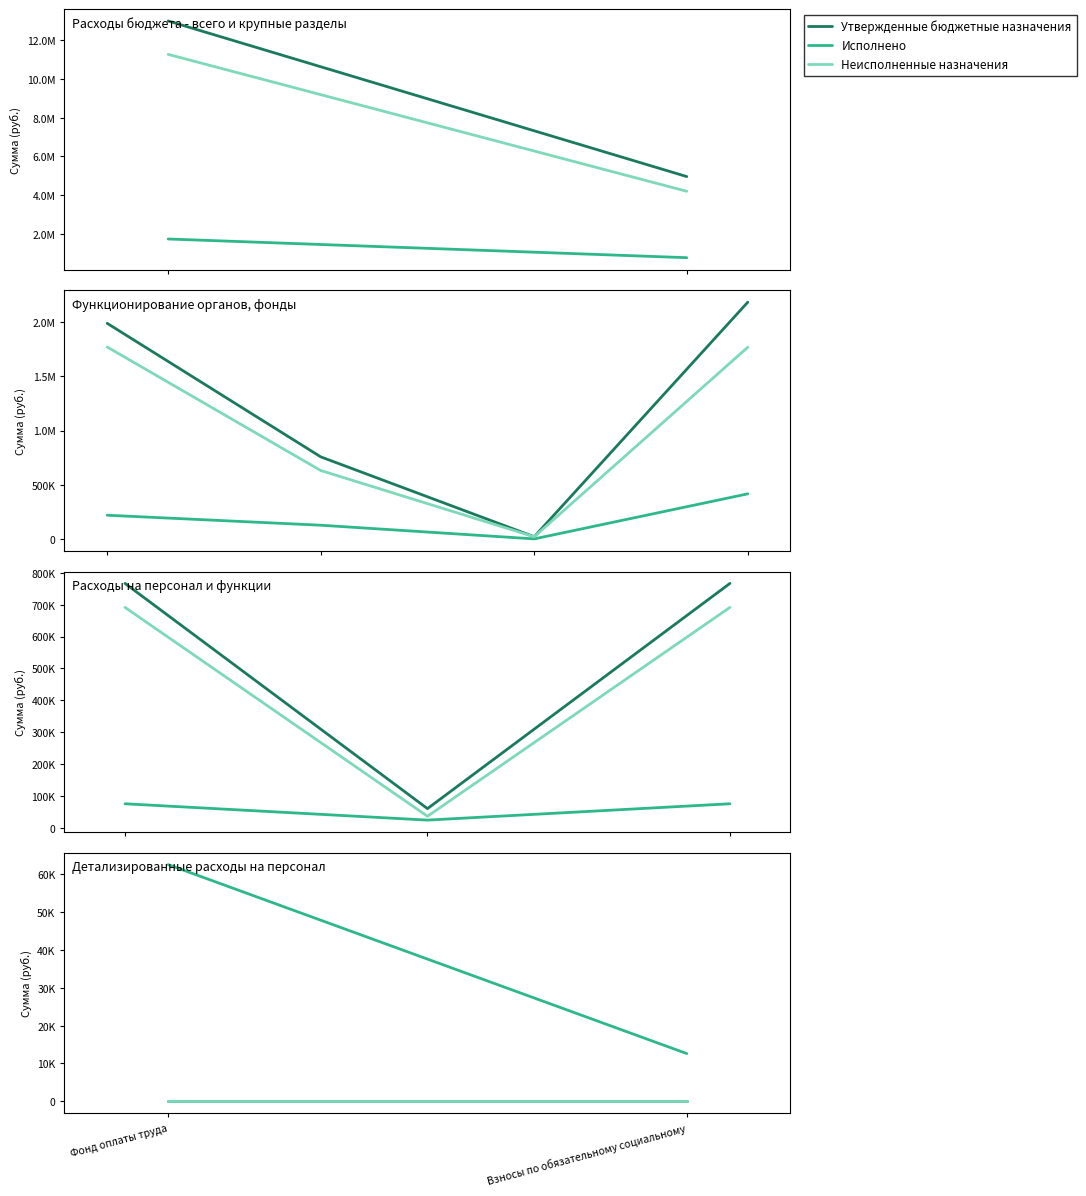

At which label does Исполнено first exceed 62607?

Фонд оплаты труда